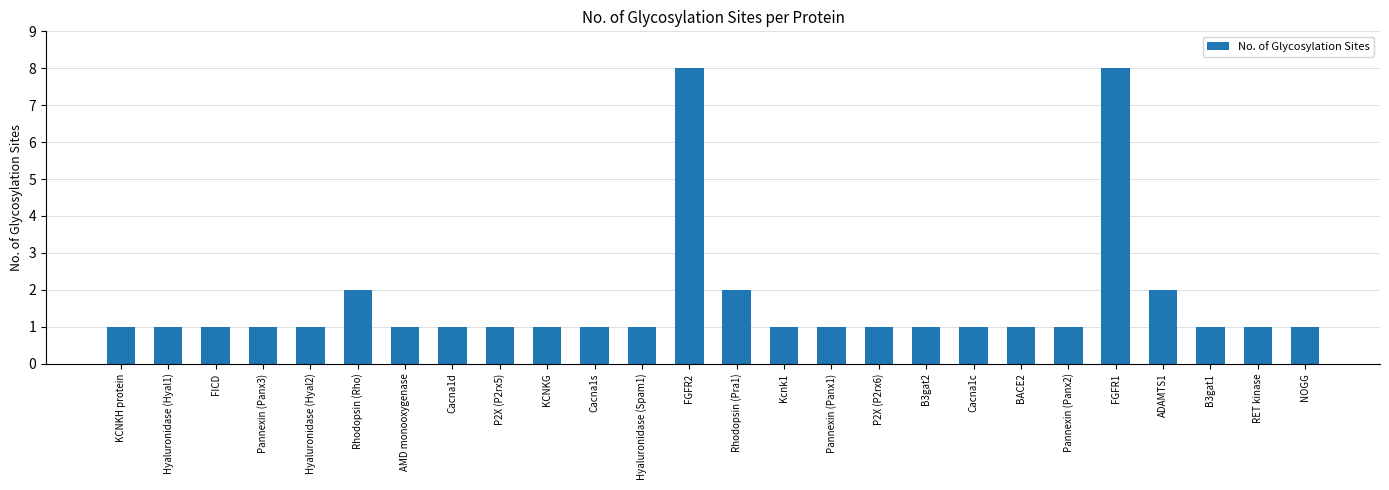

What is the greatest value displayed?

8